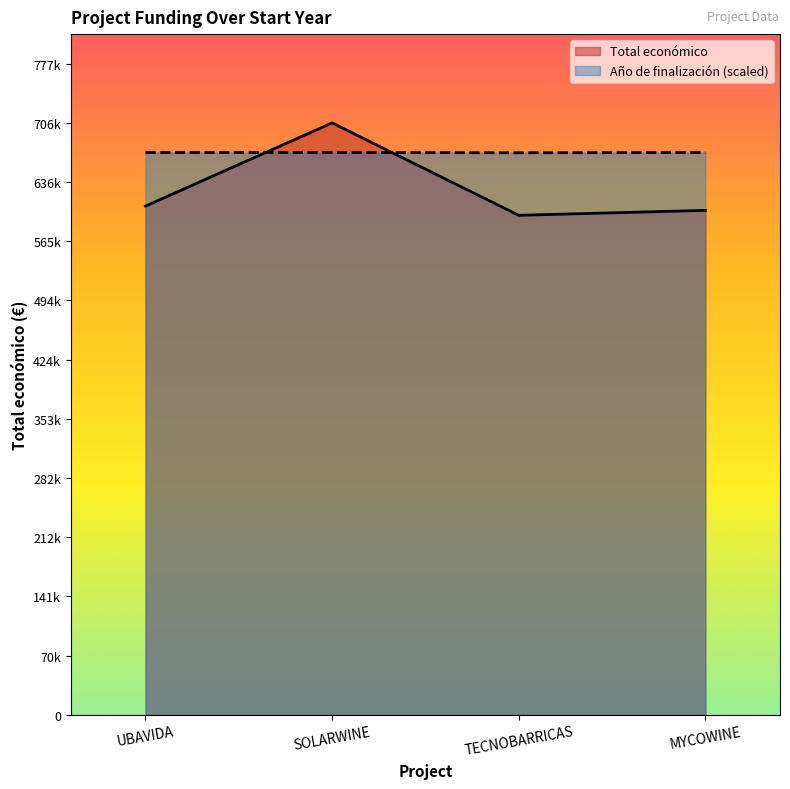

Between MYCOWINE and TECNOBARRICAS, which is larger?

MYCOWINE